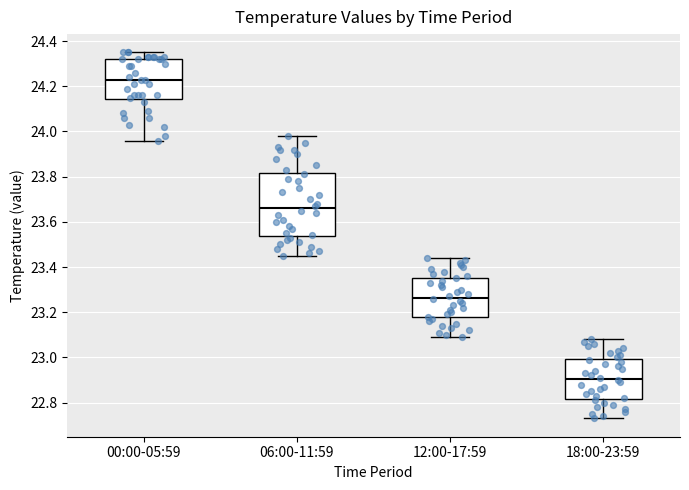

Reading left to right, transcribe this box plot: for each box, give where its median line is, the range the box spans, and where its two whiskers end, as read against the y-axis. The values are not printed on the chart, so give them approximately, as read against the axis.

00:00-05:59: median 24.24, box 24.14 to 24.32, whiskers 23.96 to 24.36
06:00-11:59: median 23.66, box 23.54 to 23.82, whiskers 23.46 to 23.98
12:00-17:59: median 23.26, box 23.18 to 23.36, whiskers 23.10 to 23.44
18:00-23:59: median 22.90, box 22.82 to 23.00, whiskers 22.74 to 23.08